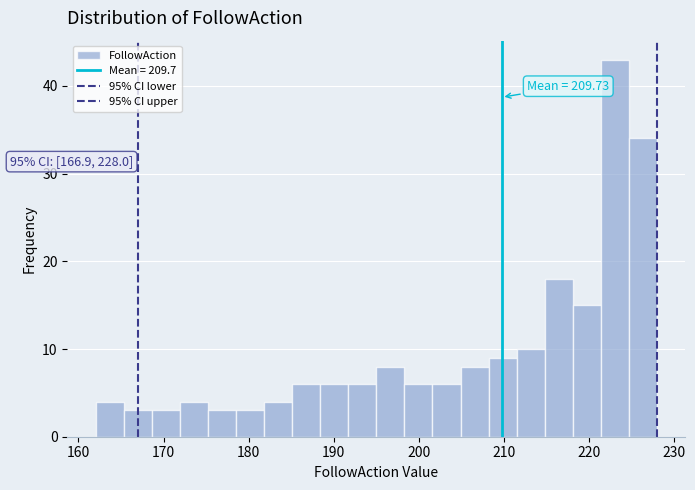

Read against the x-axis, roughly where is the centre of the tallest bar?

223